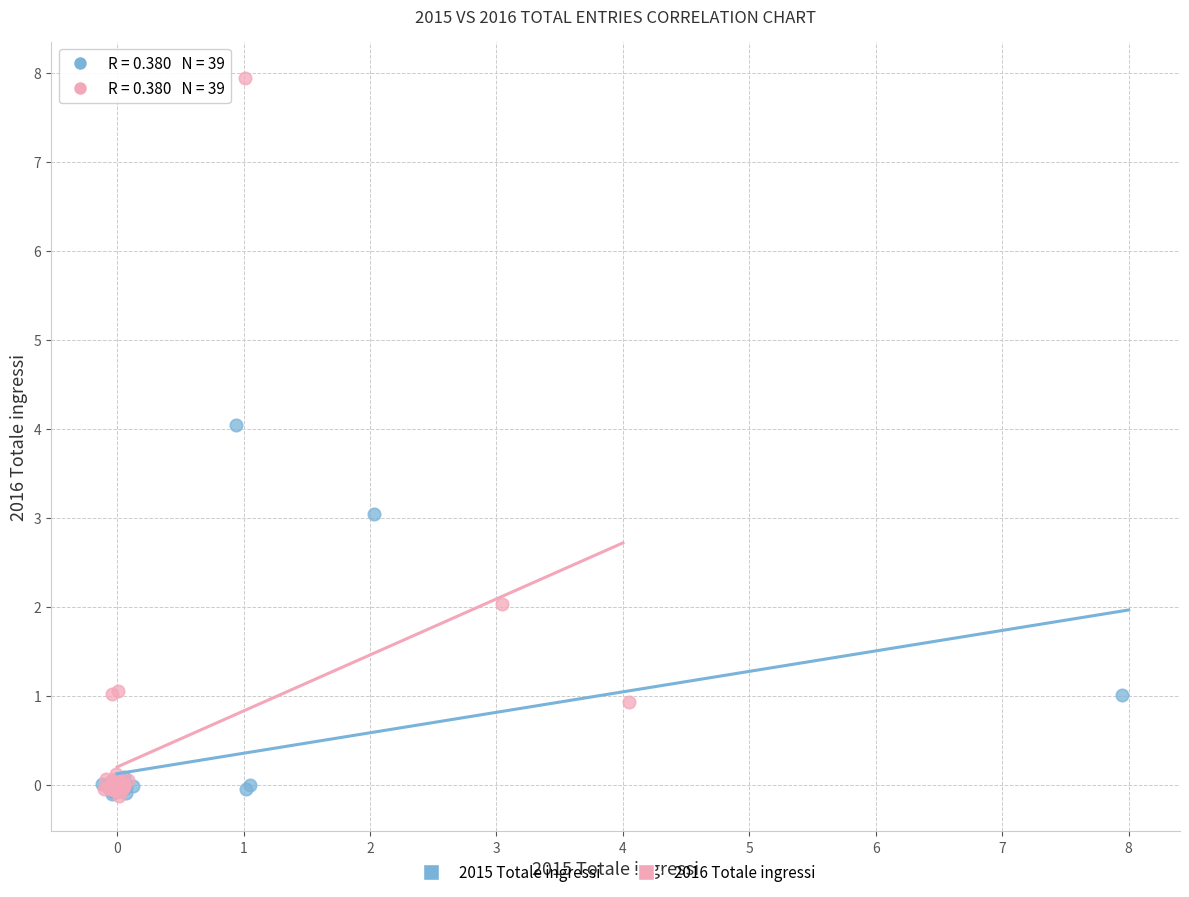

Which series contains the highest Y value?

2016 Totale ingressi